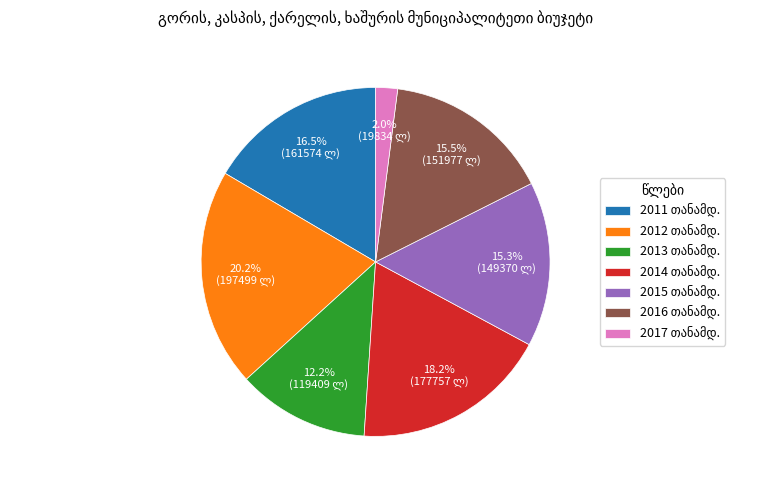

Is there a majority slice in this chart?

No